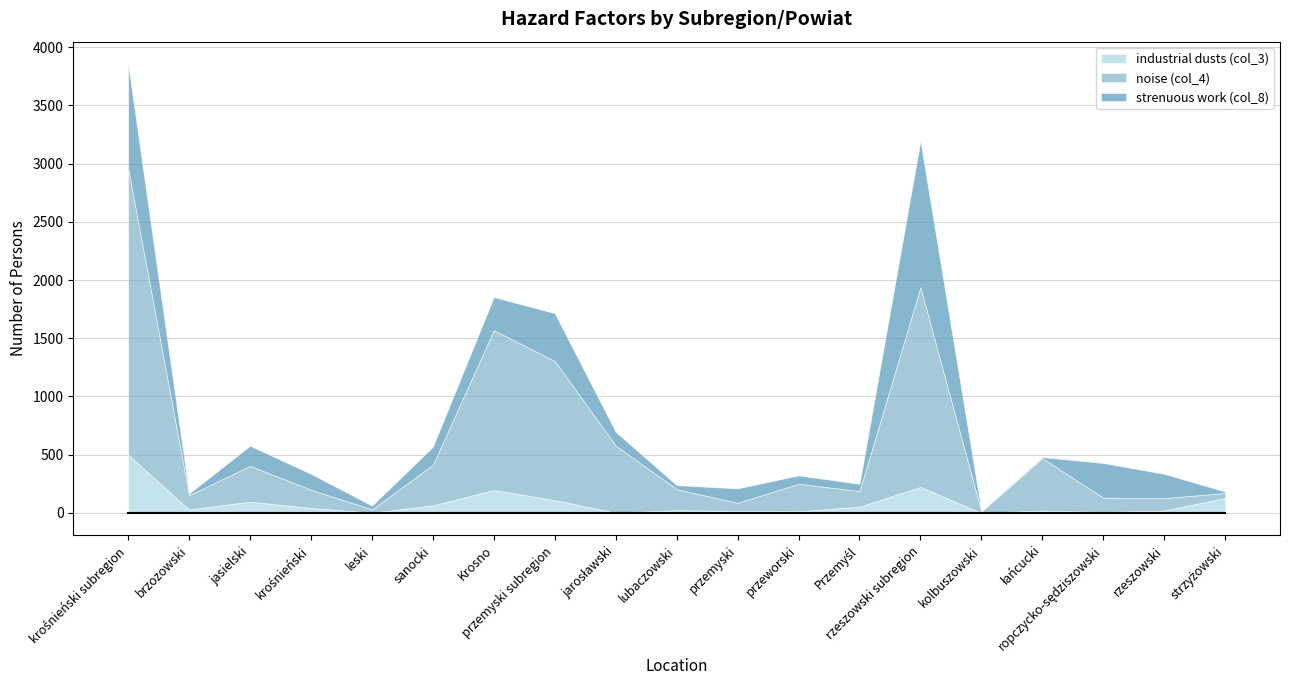

Rank the series by their average value, from highest to lowest.

noise (col_4), strenuous work (col_8), industrial dusts (col_3)